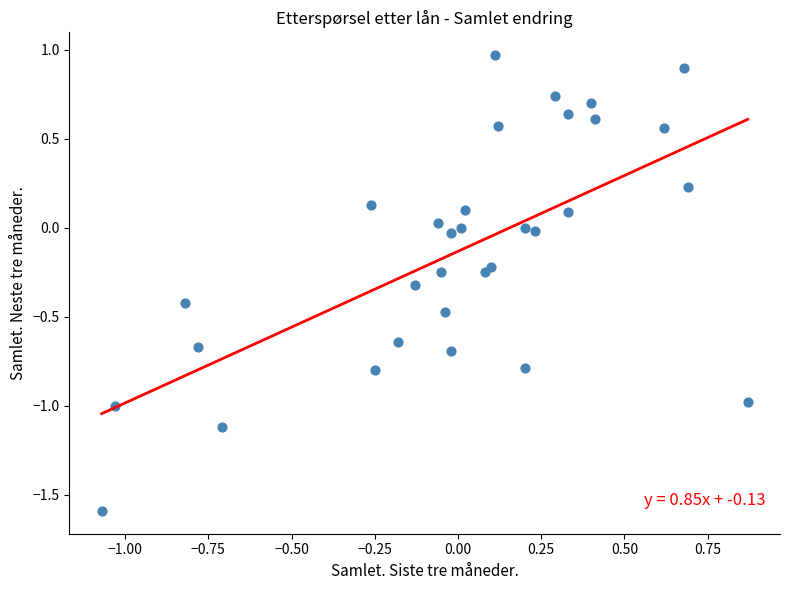

What is the range of X values (max minus min)?

1.9